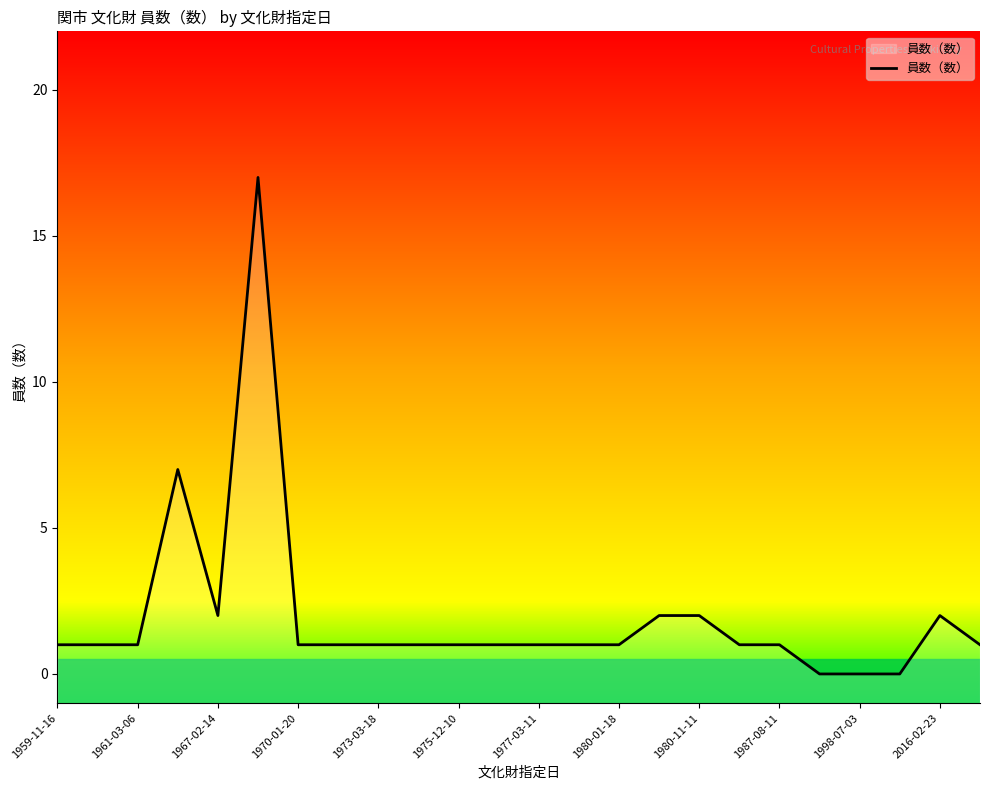

How many categories are shown in the chart?

24